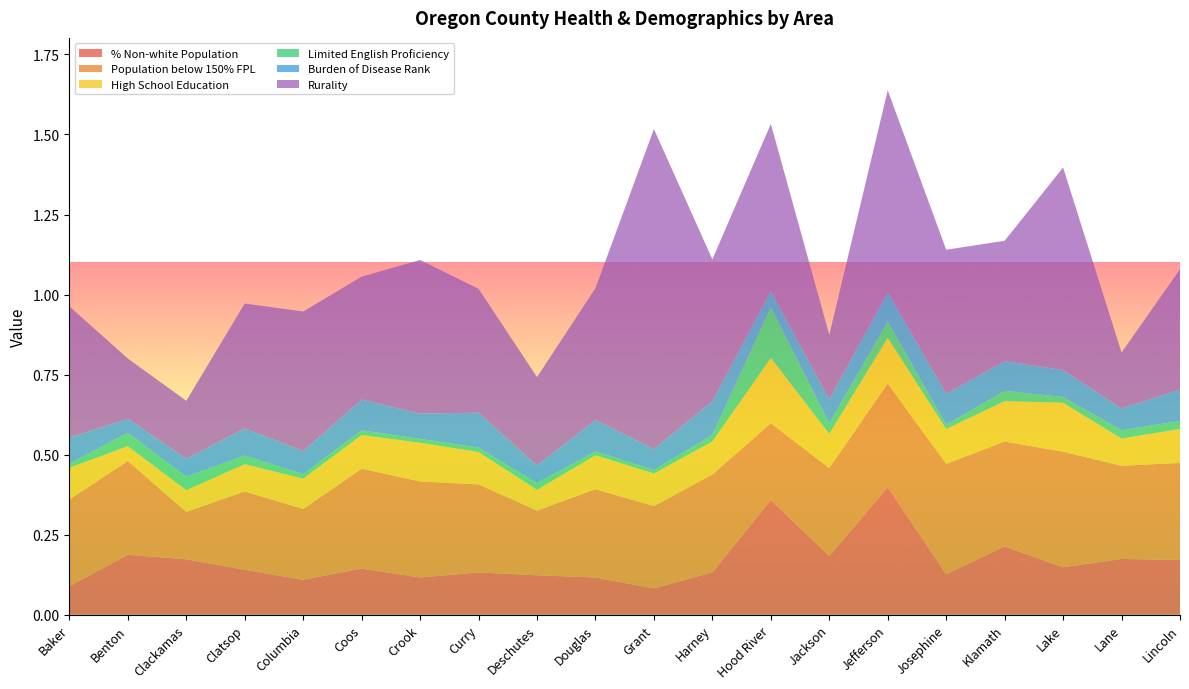

Reading left to right, extract all data points from this chart.

% Non-white Population: Baker=0.1	Benton=0.2	Clackamas=0.2	Clatsop=0.1	Columbia=0.1	Coos=0.1	Crook=0.1	Curry=0.1	Deschutes=0.1	Douglas=0.1	Grant=0.1	Harney=0.1	Hood River=0.4	Jackson=0.2	Jefferson=0.4	Josephine=0.1	Klamath=0.2	Lake=0.1	Lane=0.2	Lincoln=0.2
Population below 150% FPL: Baker=0.3	Benton=0.3	Clackamas=0.1	Clatsop=0.2	Columbia=0.2	Coos=0.3	Crook=0.3	Curry=0.3	Deschutes=0.2	Douglas=0.3	Grant=0.3	Harney=0.3	Hood River=0.2	Jackson=0.3	Jefferson=0.3	Josephine=0.3	Klamath=0.3	Lake=0.4	Lane=0.3	Lincoln=0.3
High School Education: Baker=0.1	Benton=0.0	Clackamas=0.1	Clatsop=0.1	Columbia=0.1	Coos=0.1	Crook=0.1	Curry=0.1	Deschutes=0.1	Douglas=0.1	Grant=0.1	Harney=0.1	Hood River=0.2	Jackson=0.1	Jefferson=0.1	Josephine=0.1	Klamath=0.1	Lake=0.2	Lane=0.1	Lincoln=0.1
Limited English Proficiency: Baker=0.0	Benton=0.0	Clackamas=0.0	Clatsop=0.0	Columbia=0.0	Coos=0.0	Crook=0.0	Curry=0.0	Deschutes=0.0	Douglas=0.0	Grant=0.0	Harney=0.0	Hood River=0.2	Jackson=0.0	Jefferson=0.1	Josephine=0.0	Klamath=0.0	Lake=0.0	Lane=0.0	Lincoln=0.0
Burden of Disease Rank: Baker=0.1	Benton=0.0	Clackamas=0.1	Clatsop=0.1	Columbia=0.1	Coos=0.1	Crook=0.1	Curry=0.1	Deschutes=0.1	Douglas=0.1	Grant=0.1	Harney=0.1	Hood River=0.1	Jackson=0.1	Jefferson=0.1	Josephine=0.1	Klamath=0.1	Lake=0.1	Lane=0.1	Lincoln=0.1
Rurality: Baker=0.4	Benton=0.2	Clackamas=0.2	Clatsop=0.4	Columbia=0.4	Coos=0.4	Crook=0.5	Curry=0.4	Deschutes=0.3	Douglas=0.4	Grant=1.0	Harney=0.4	Hood River=0.5	Jackson=0.2	Jefferson=0.6	Josephine=0.5	Klamath=0.4	Lake=0.6	Lane=0.2	Lincoln=0.4